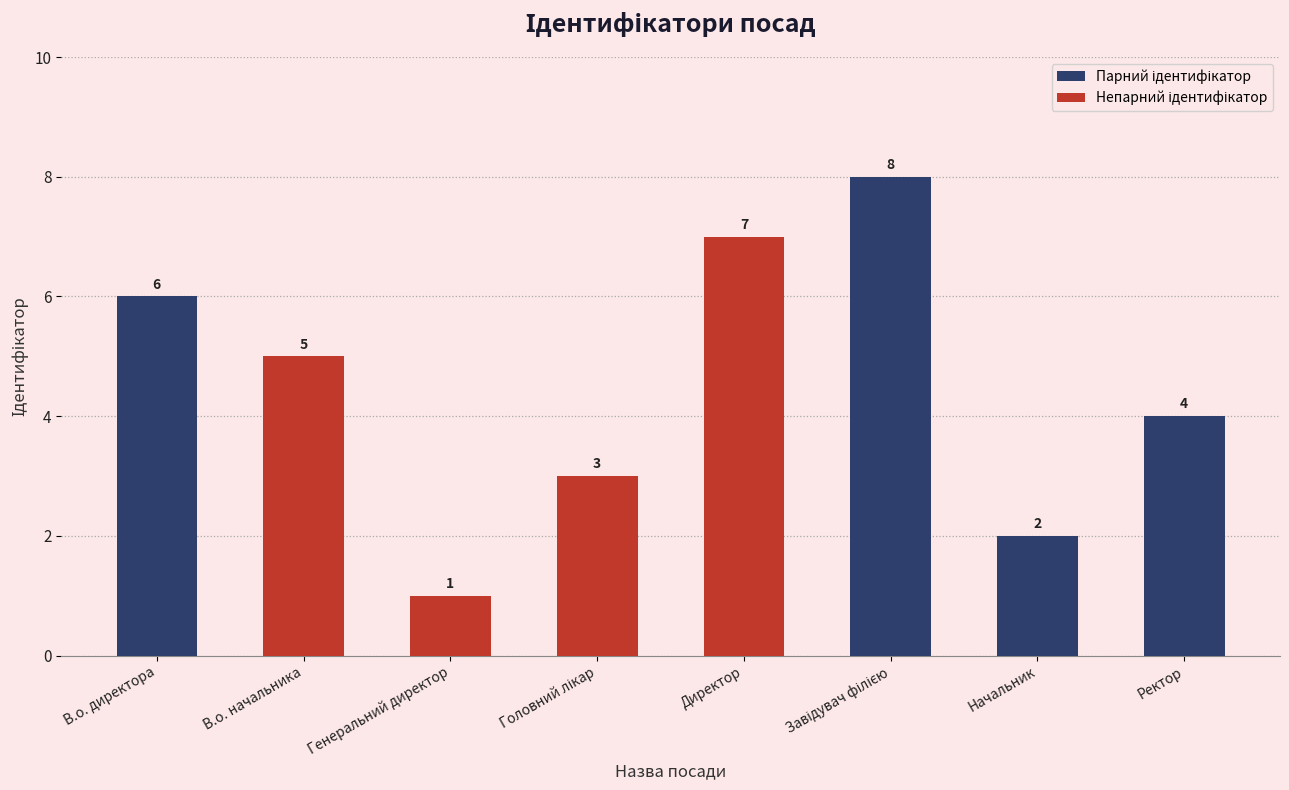

How many values are between 3 and 7?

5